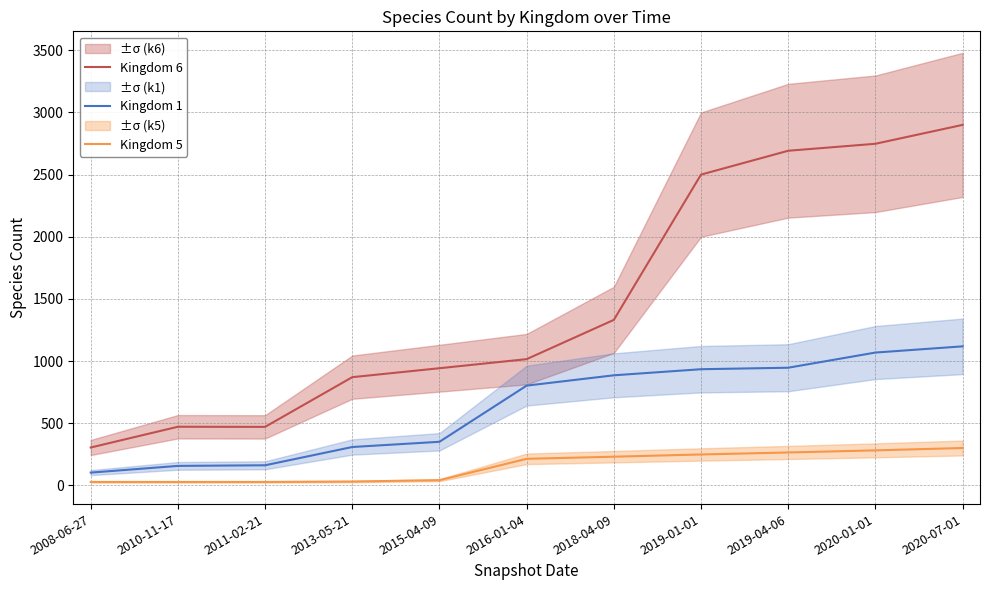

True or false: Kingdom 6 and Kingdom 5 intersect in this chart.

False